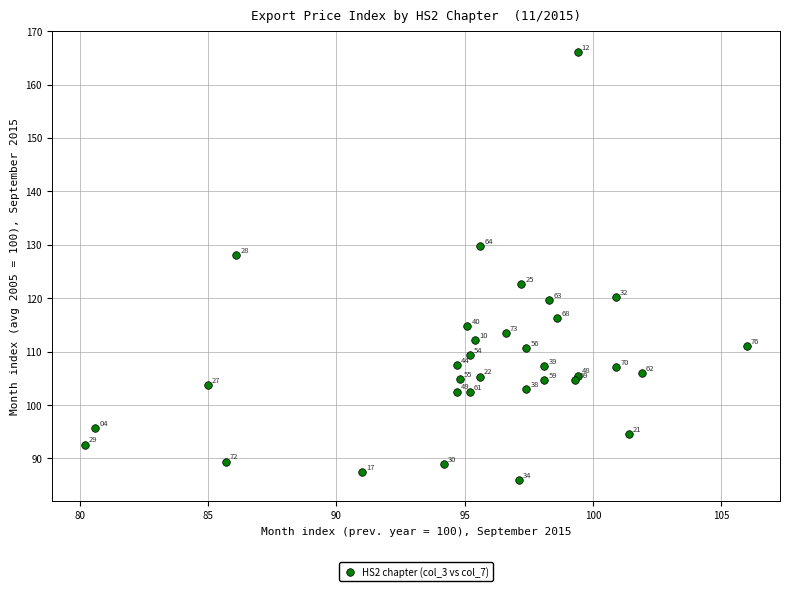

What Y value in the scatter plot is closest to 126?

128.0